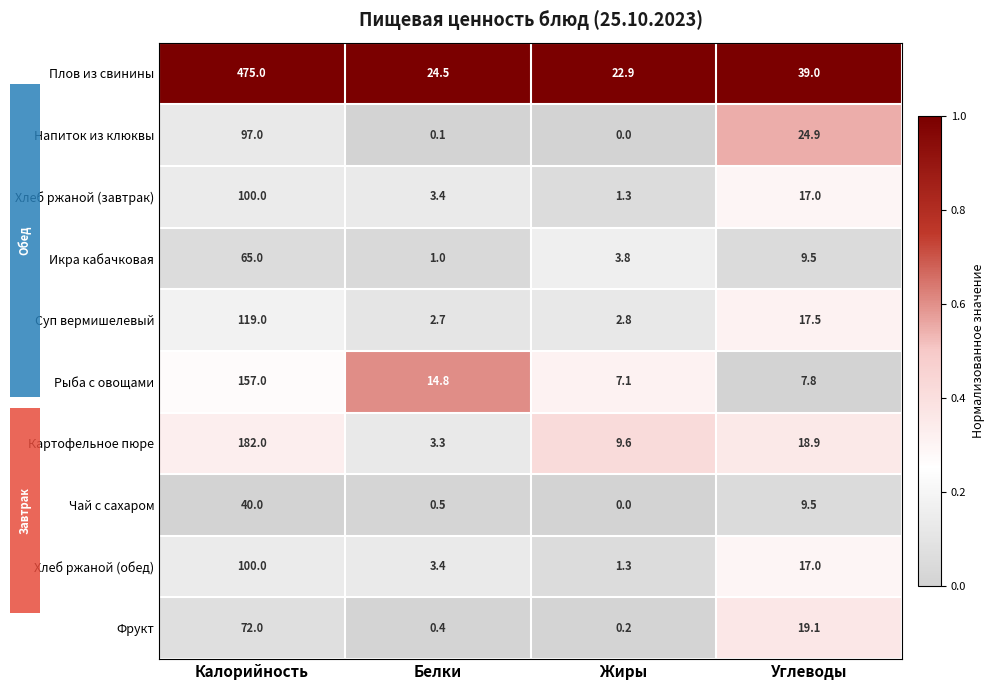

Reading right to left, what are all the values shown in this chart?

Плов из свинины: Углеводы=39.0	Жиры=22.9	Белки=24.5	Калорийность=475.0
Напиток из клюквы: Углеводы=24.9	Жиры=0.0	Белки=0.1	Калорийность=97.0
Хлеб ржаной (завтрак): Углеводы=17.0	Жиры=1.3	Белки=3.4	Калорийность=100.0
Икра кабачковая: Углеводы=9.5	Жиры=3.8	Белки=1.0	Калорийность=65.0
Суп вермишелевый: Углеводы=17.5	Жиры=2.8	Белки=2.7	Калорийность=119.0
Рыба с овощами: Углеводы=7.8	Жиры=7.1	Белки=14.8	Калорийность=157.0
Картофельное пюре: Углеводы=18.9	Жиры=9.6	Белки=3.3	Калорийность=182.0
Чай с сахаром: Углеводы=9.5	Жиры=0.0	Белки=0.5	Калорийность=40.0
Хлеб ржаной (обед): Углеводы=17.0	Жиры=1.3	Белки=3.4	Калорийность=100.0
Фрукт: Углеводы=19.1	Жиры=0.2	Белки=0.4	Калорийность=72.0